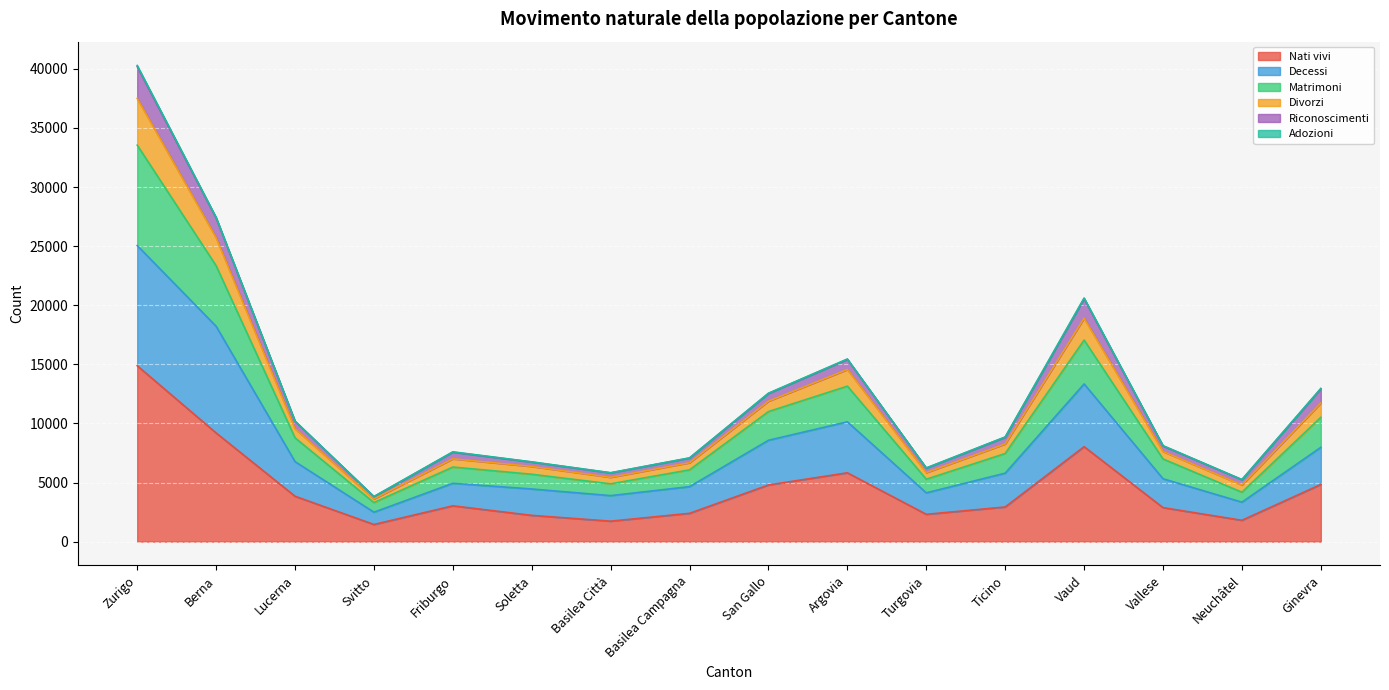

At which category is the sum across all series the highest?

Zurigo